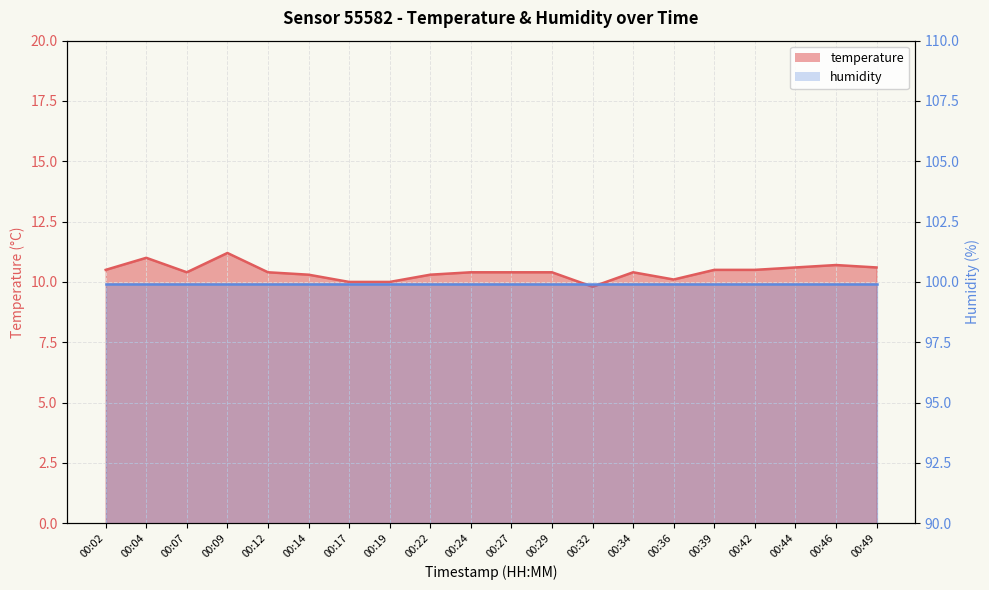

How many data points are above 10?

17